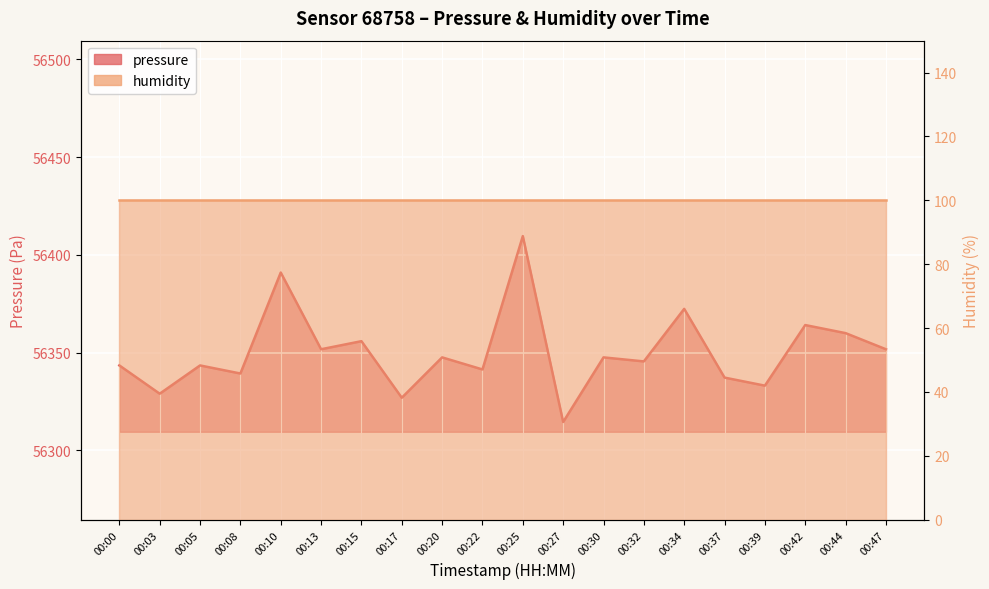

Reading left to right, list all the values displayed in this chart.

56343.5	56329.0	56343.5	56339.3	56391.0	56351.8	56355.9	56326.9	56347.6	56341.4	56409.6	56314.5	56347.6	56345.5	56372.4	56337.2	56333.1	56364.1	56360.0	56351.8